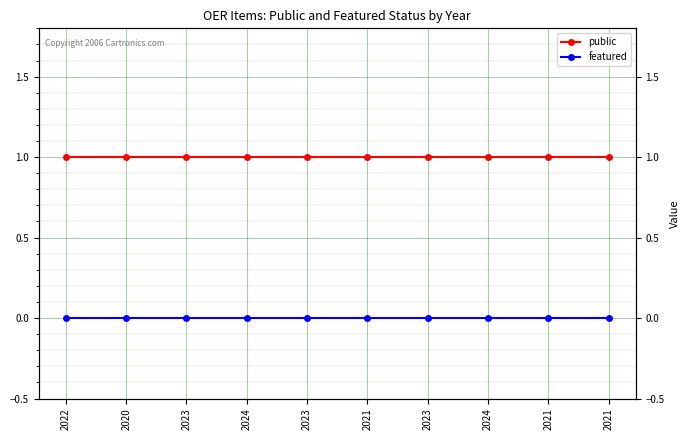

The featured series shows 0 at 2024. True or false?

True